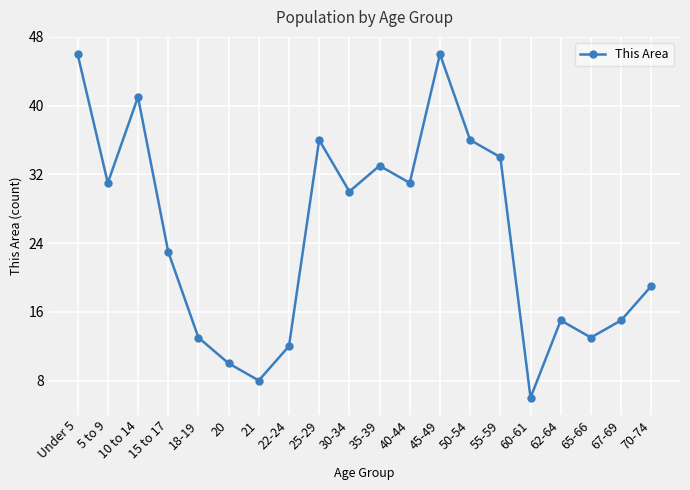

Does the chart have visible grid lines?

Yes